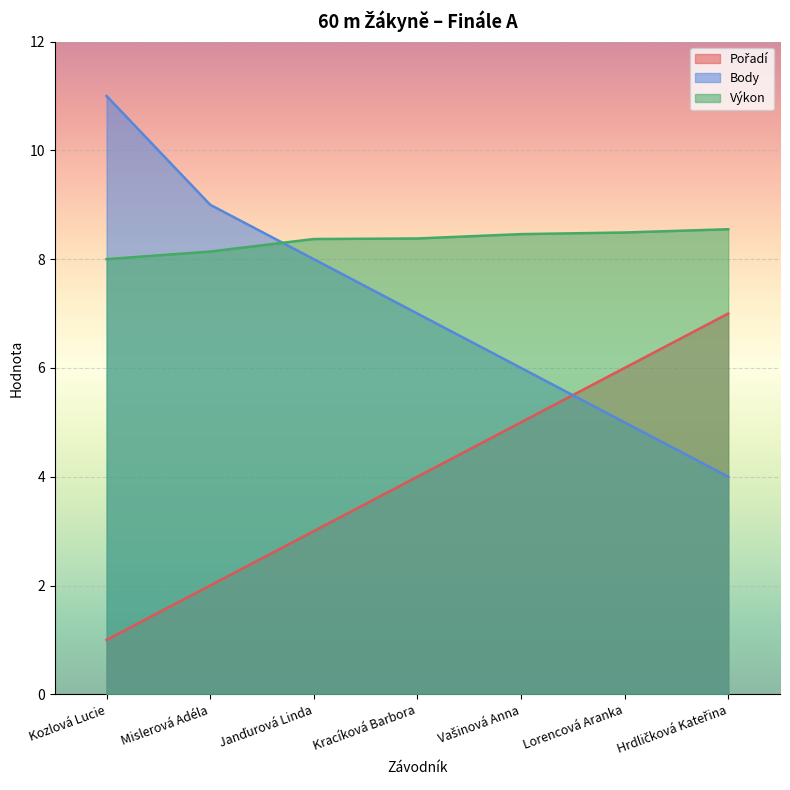

Between Janďurová Linda and Vašinová Anna, which series saw the biggest shift?

Pořadí